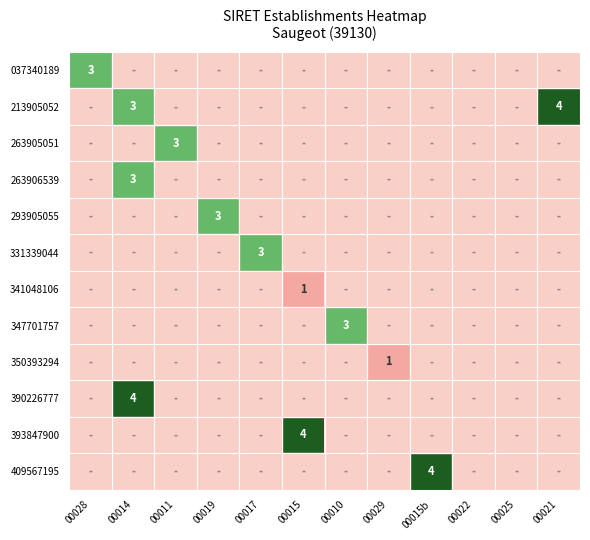

The value of 331339044 at 00017 is 1.3. True or false?

False